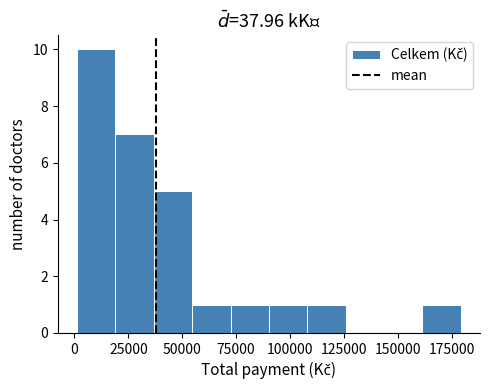

Around what value on the x-axis is the tallest bar? Give the approximate position of its centre, as read against the axis.

10000